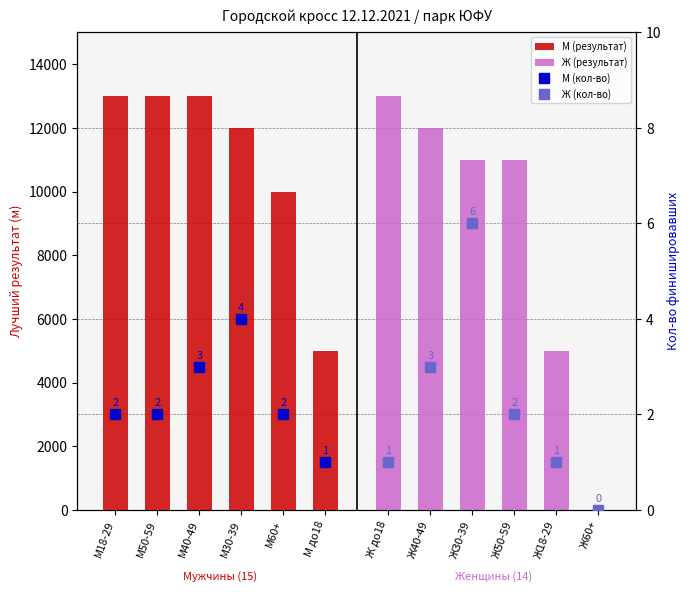

How many data points in Ж (результат) are less than 11000?

2